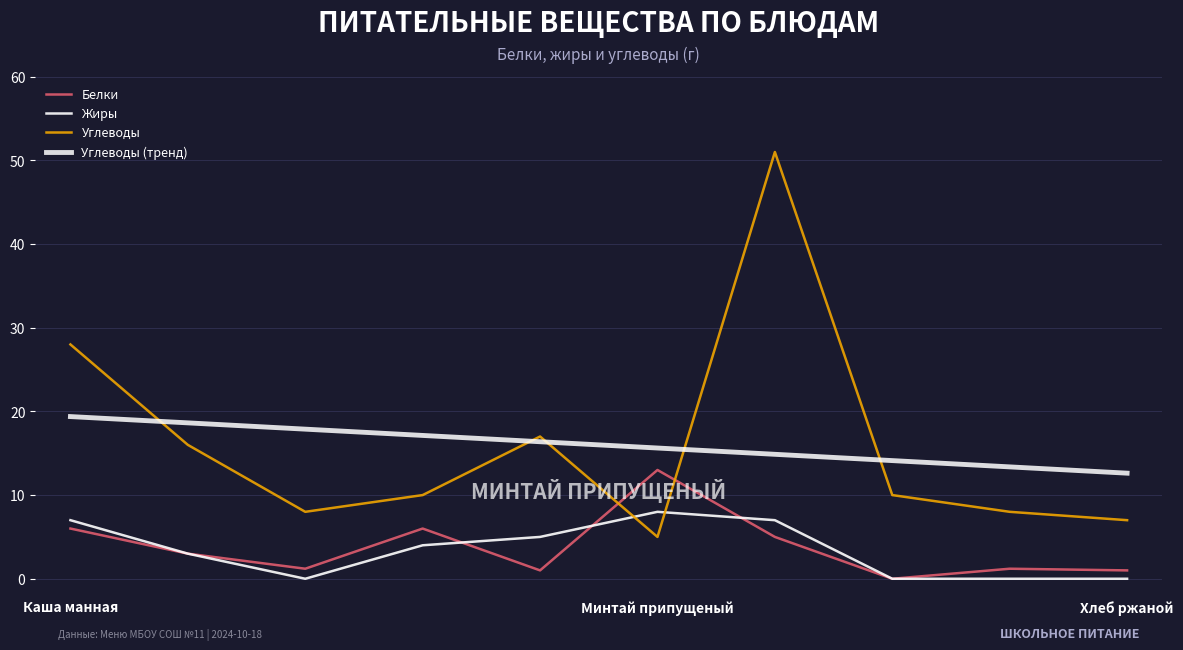

Which series has the largest range (max minus min)?

Углеводы